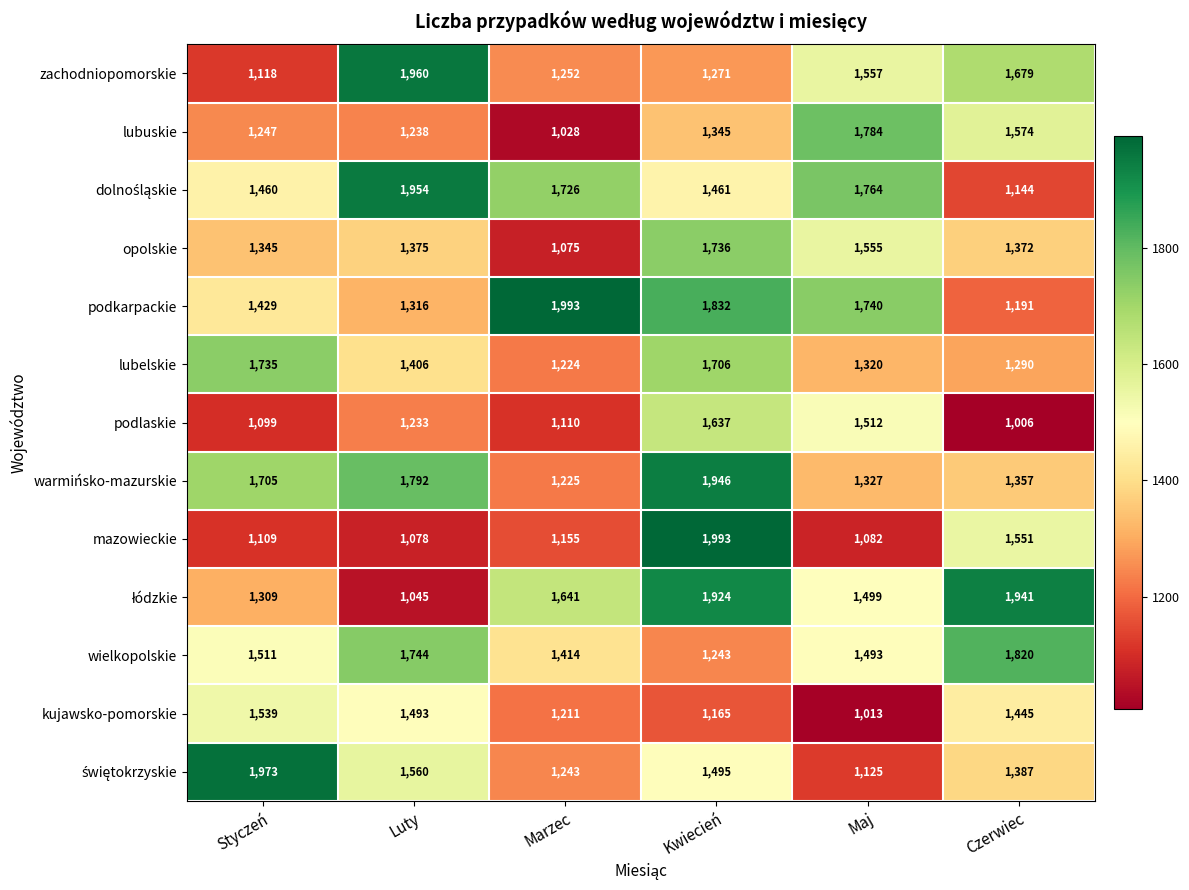

What is the total value across all series at Maj?

18771